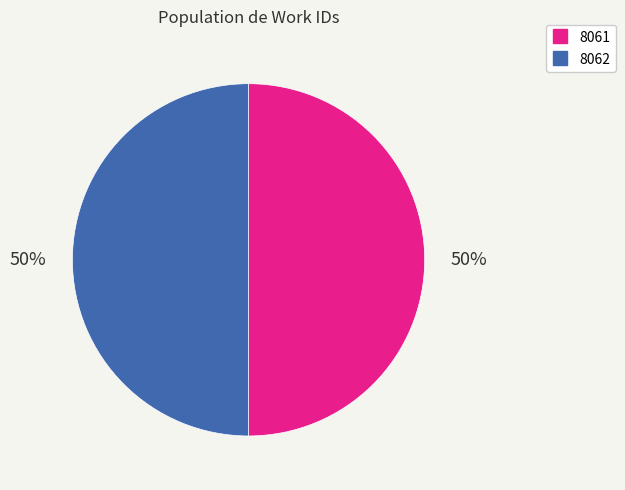

The 8061 slice represents 50% of the pie. True or false?

True